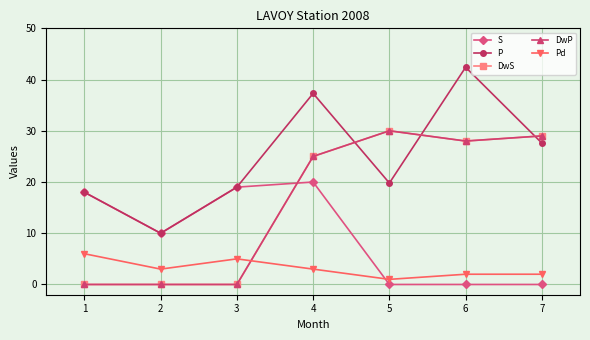

Reading right to left, extract all data points from this chart.

S: 7=0.0	6=0.0	5=0.0	4=20.0	3=19.0	2=10.0	1=18.0
P: 7=27.6	6=42.4	5=19.8	4=37.3	3=19.0	2=10.0	1=18.0
DwS: 7=29.0	6=28.0	5=30.0	4=25.0	3=0.0	2=0.0	1=0.0
DwP: 7=29.0	6=28.0	5=30.0	4=25.0	3=0.0	2=0.0	1=0.0
Pd: 7=2.0	6=2.0	5=1.0	4=3.0	3=5.0	2=3.0	1=6.0